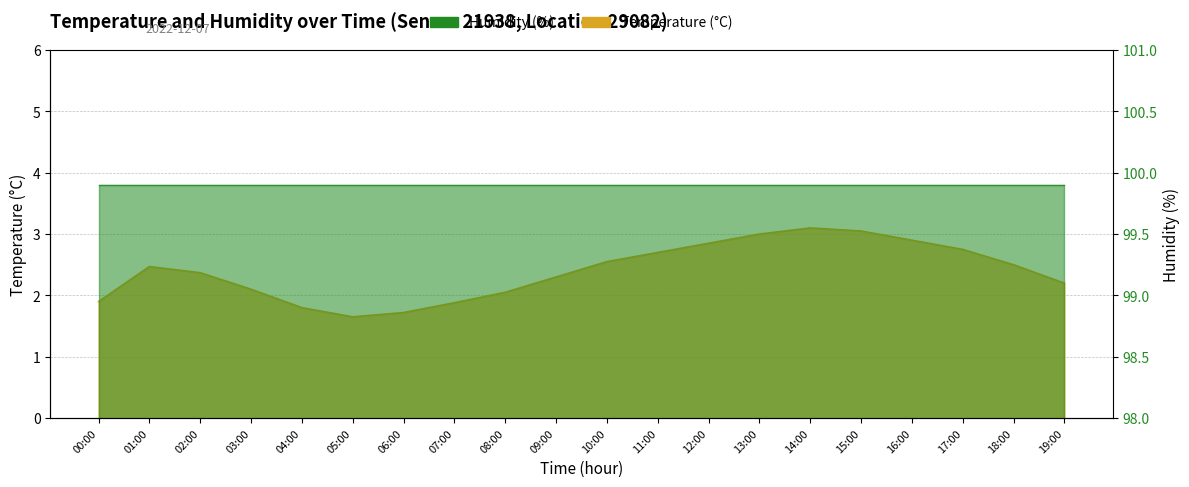

Does the chart display data point markers on the line(s)?

No